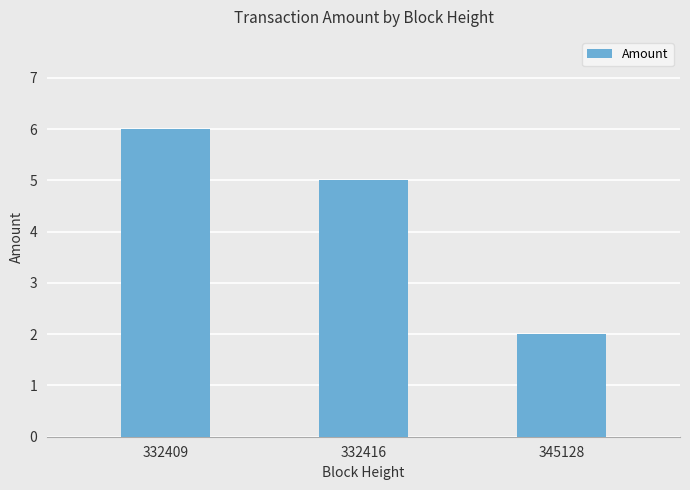

What is the difference between the values at 345128 and 332416?

3